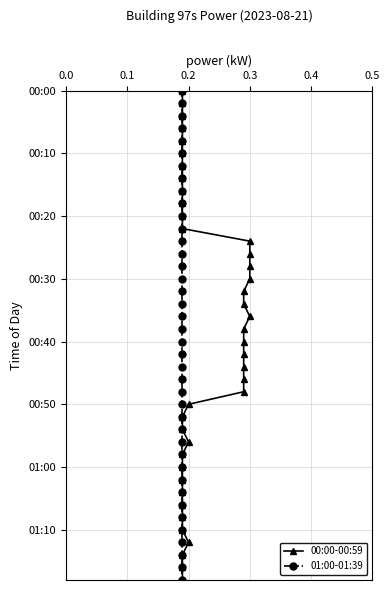

True or false: 01:00-01:39 and 00:00-00:59 cross at least once.

False